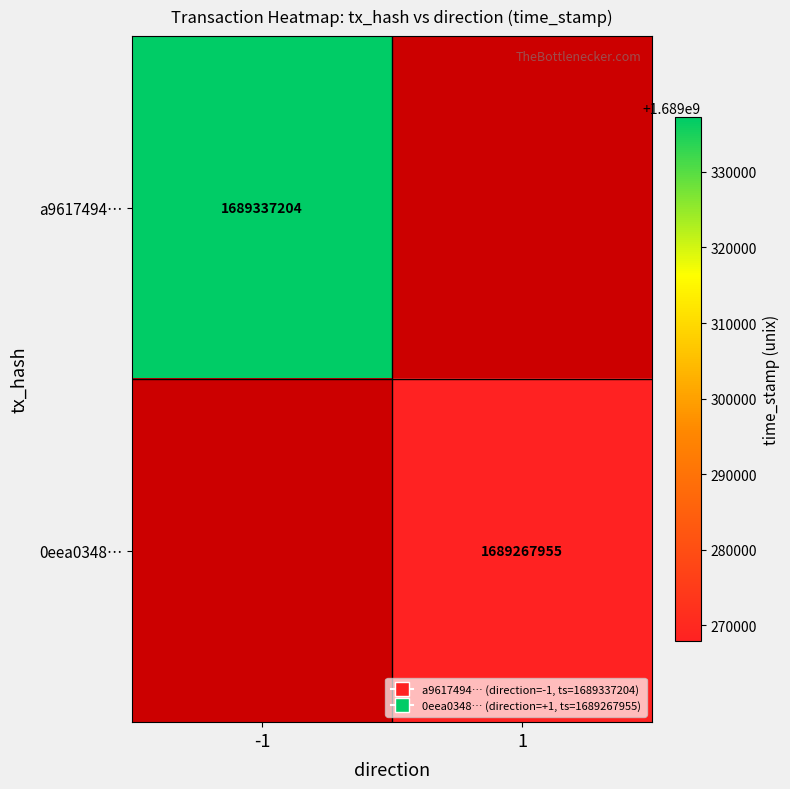

Is it true that 0eea0348… equals 2954086321 at 1?

False